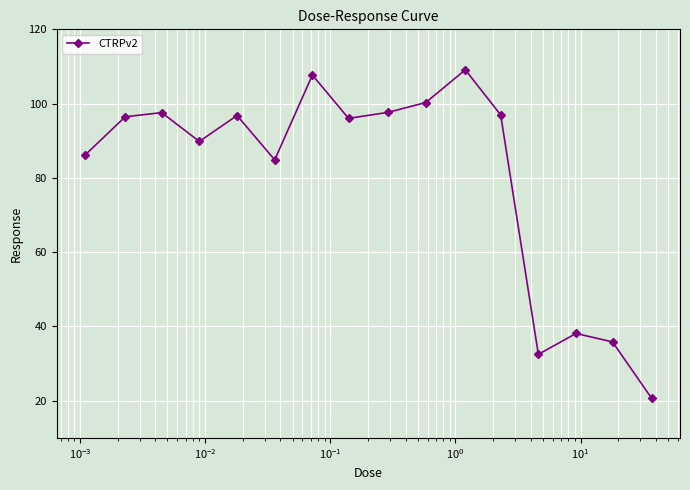

What is the maximum value shown in the chart?

109.1